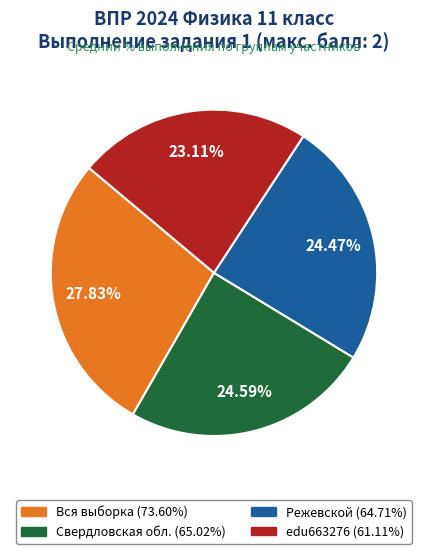

The Вся выборка slice represents 28% of the pie. True or false?

True